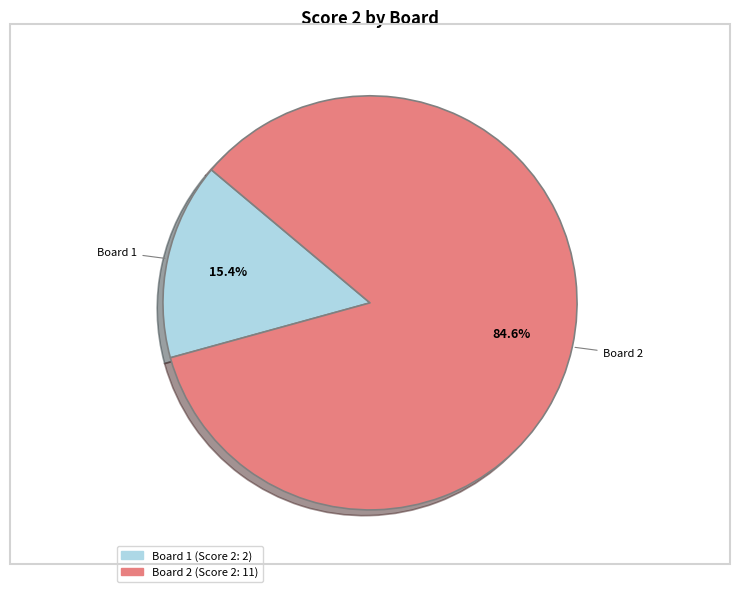

Is there a majority slice in this chart?

Yes